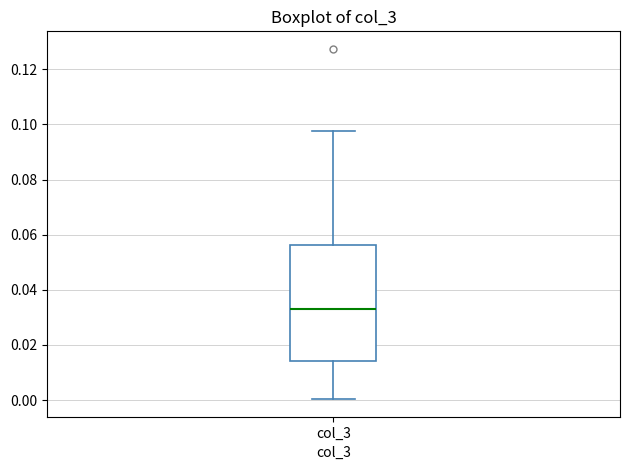

Where does the median line of the box for col_3 sit on the y-axis? The values are not printed on the chart, so give them approximately, as read against the axis.

0.034